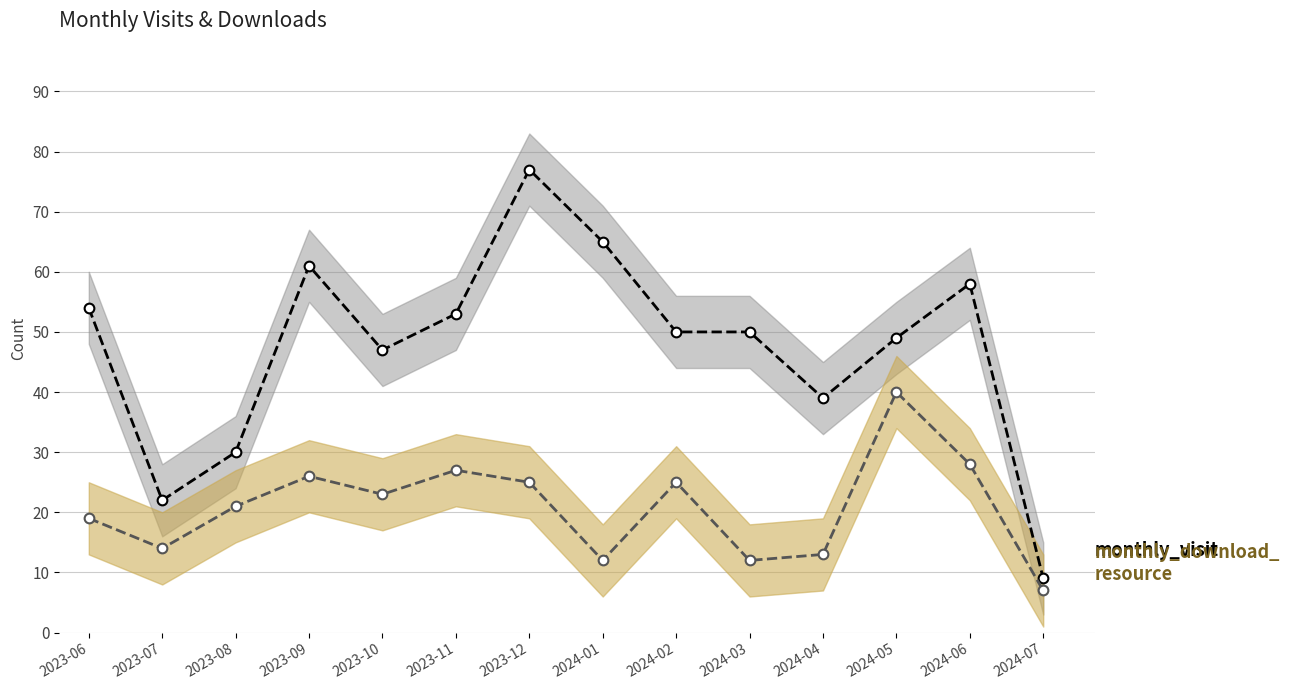

What is the lowest value of the monthly_download_resource series?

7